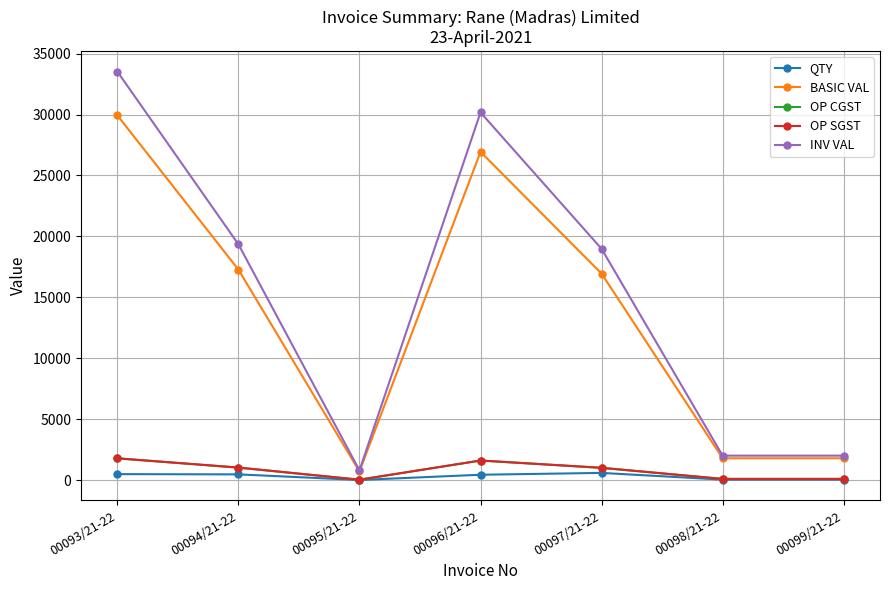

Rank the categories by OP SGST value from highest to lowest.

00093/21-22, 00096/21-22, 00094/21-22, 00097/21-22, 00098/21-22, 00099/21-22, 00095/21-22